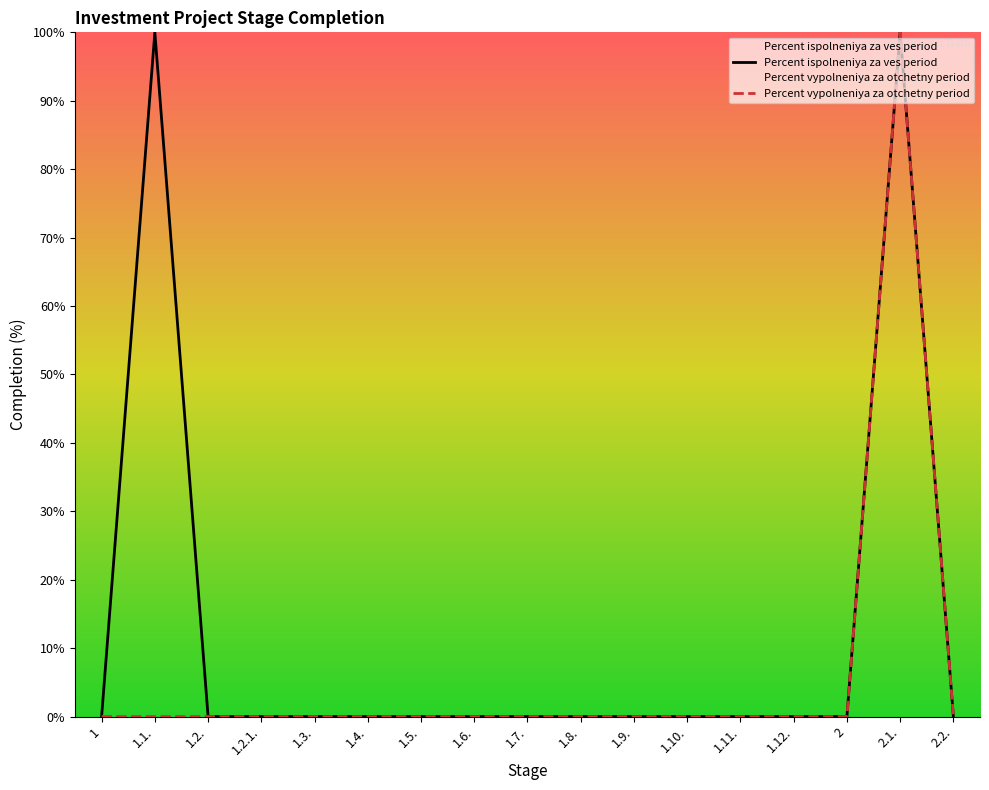

Between 1.2. and 1, which is larger?

1.2.